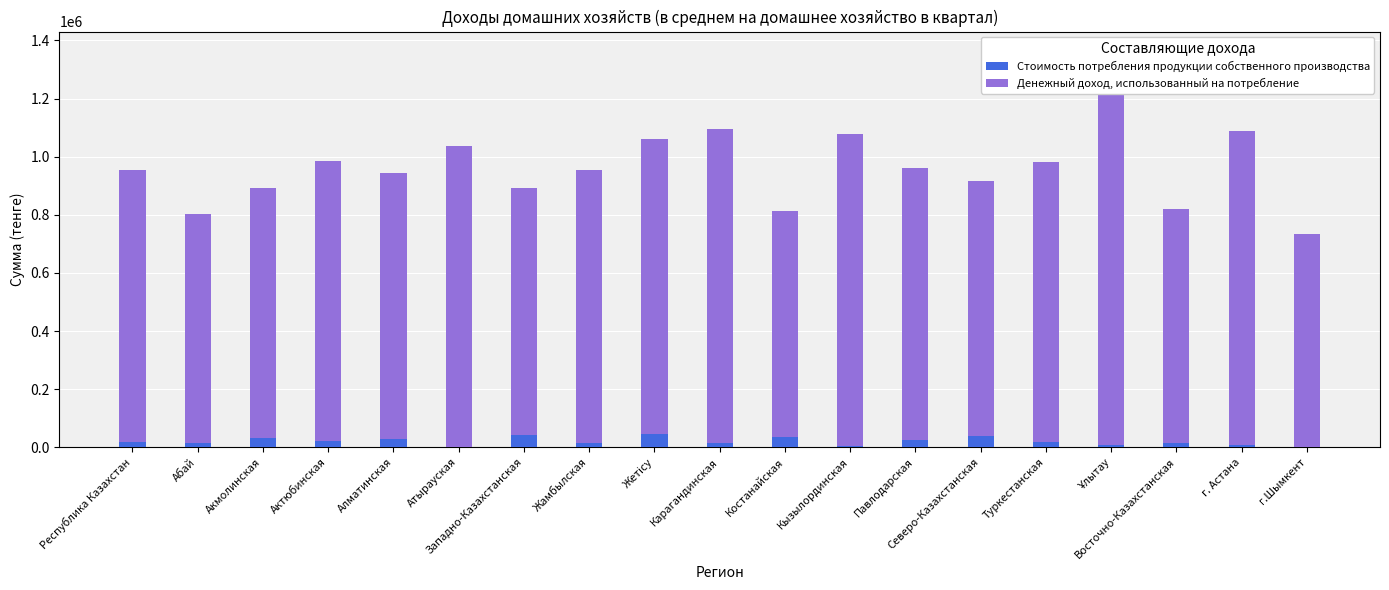

At how many categories does at least one series exceed 889006?

12